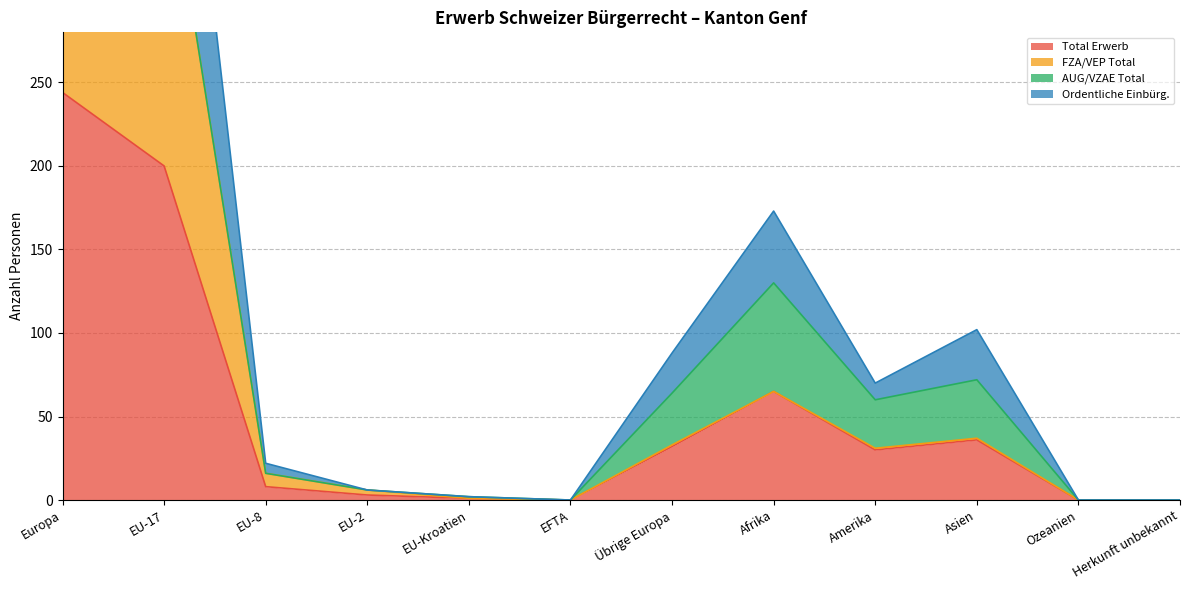

True or false: Total Erwerb has more than 2 points higher than both neighbors.

False